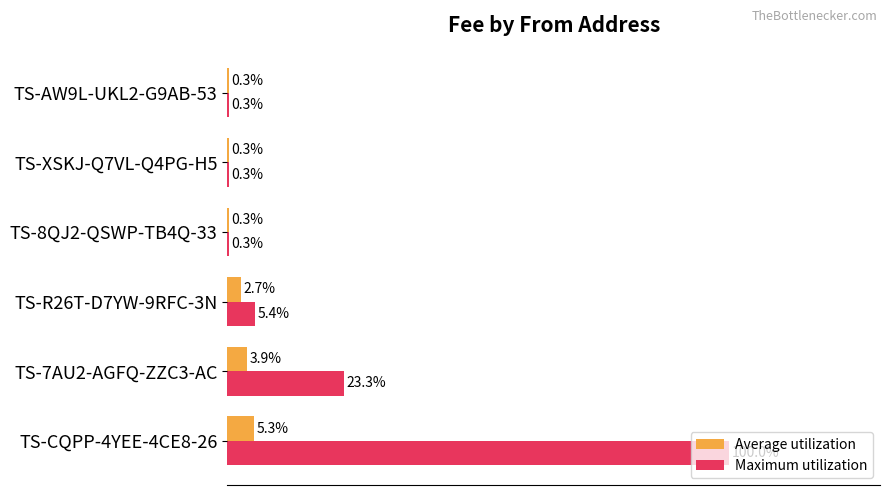

Which series changed the most between TS-CQPP-4YEE-4CE8-26 and TS-AW9L-UKL2-G9AB-53?

Maximum utilization